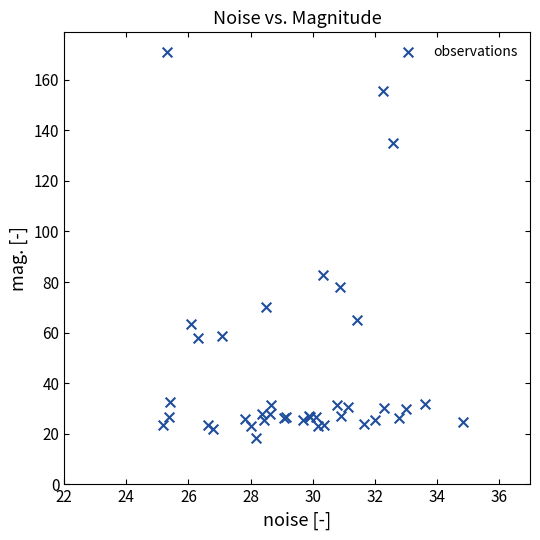

What Y value in the scatter plot is closest to 94?

82.9